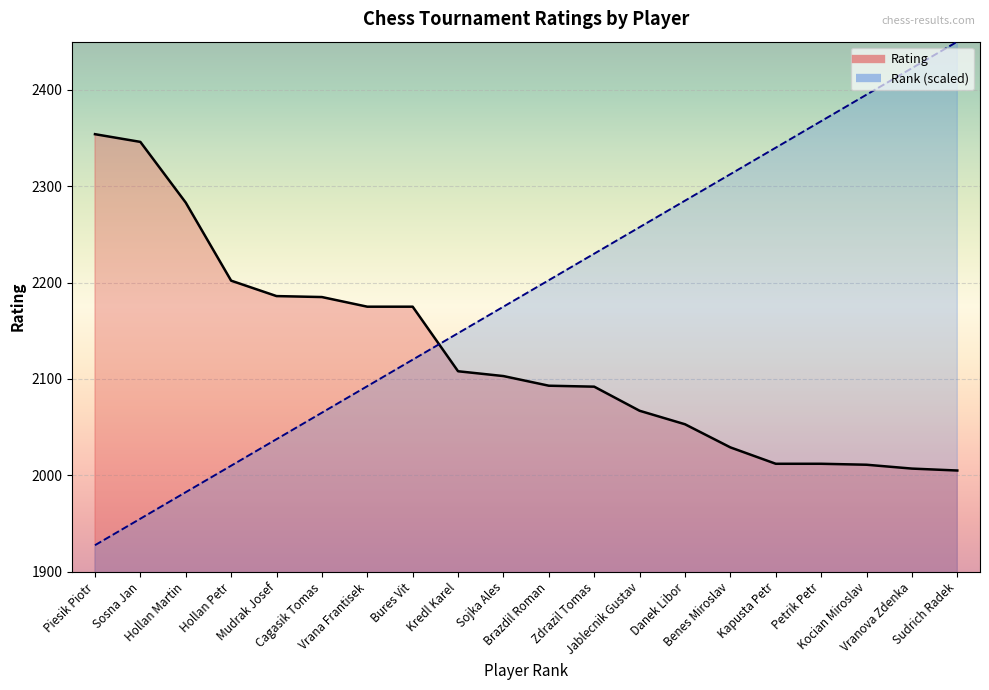

After their last crossing, which series has the higher values: Rating or Rank?

Rank